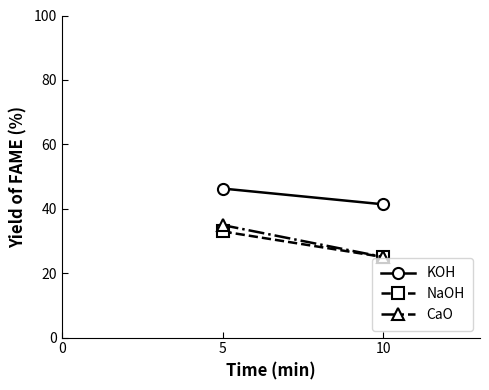

What is the difference between the maximum and minimum values in the NaOH series?

7.9